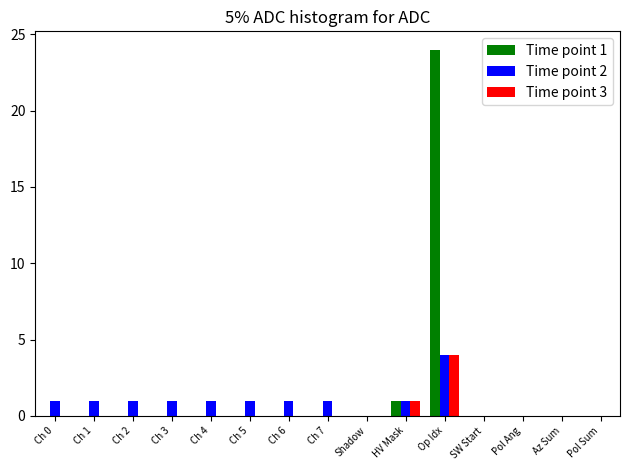

True or false: Time point 1 has a value of 0 at Ch 1.

True